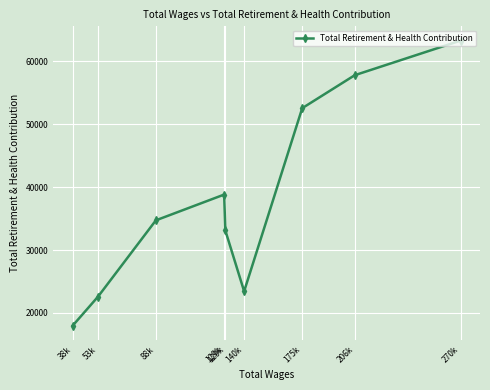

How many data points are less than 34714?

4